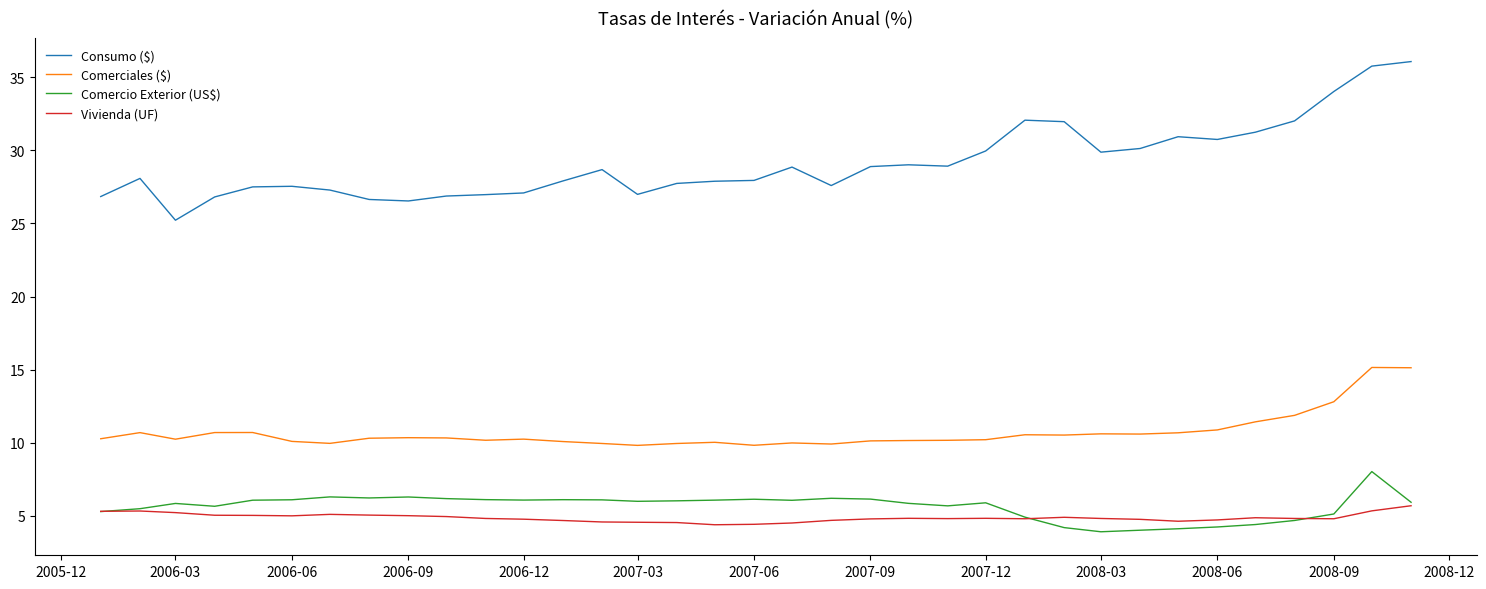

Which series has the largest range (max minus min)?

Consumo ($)